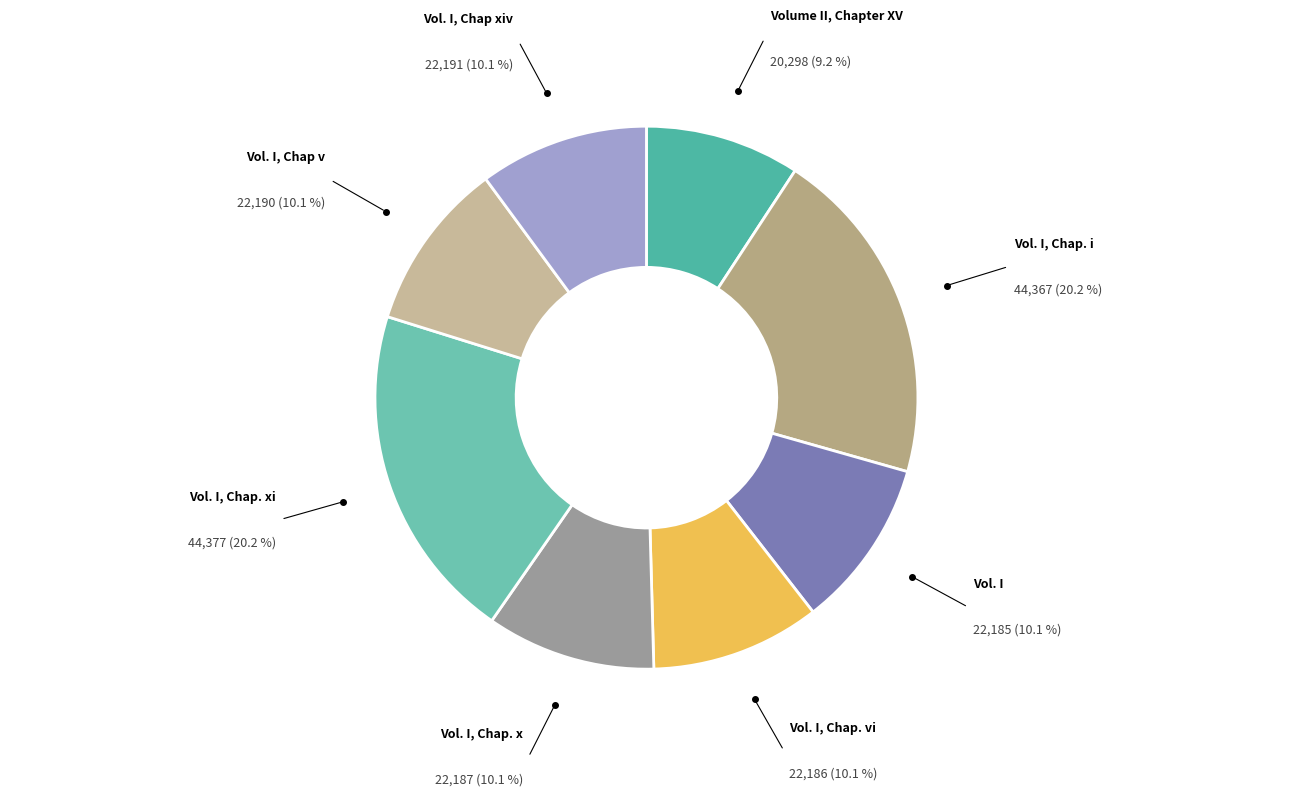

How many slices are in this pie chart?

8